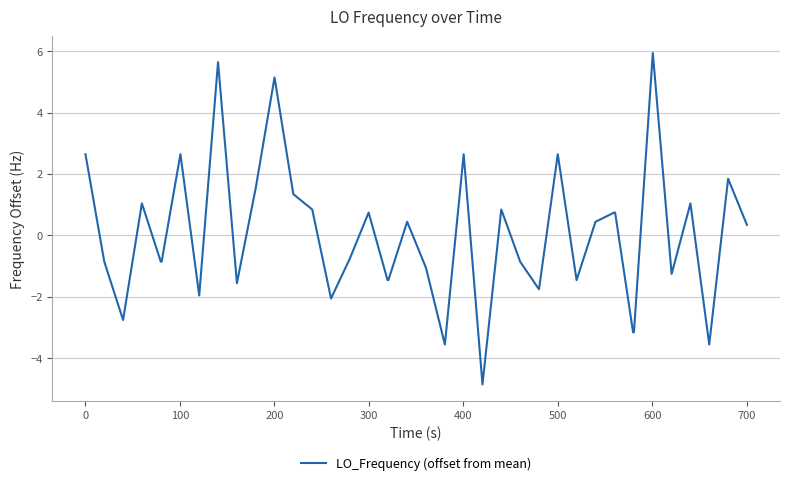

What is the difference between the maximum and minimum values?

10.8